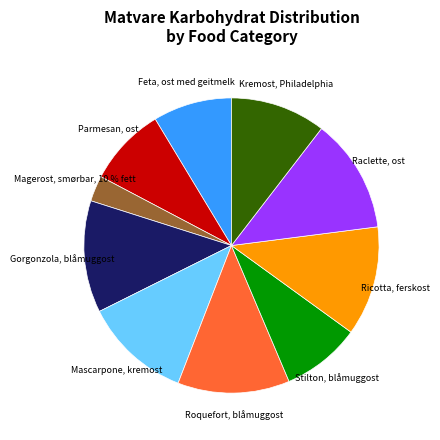

What is the largest slice in the pie chart?

Raclette, ost